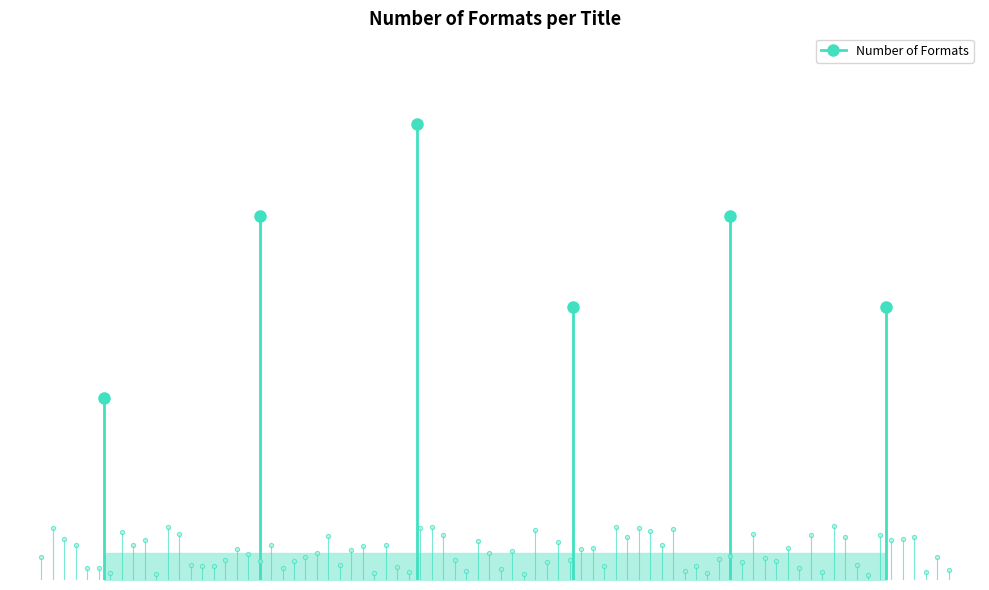

What is the difference between the maximum and minimum values?

3